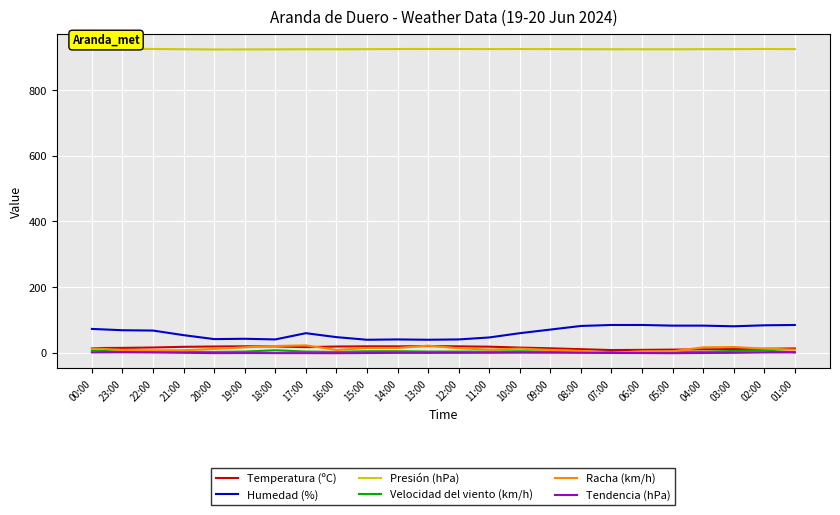

Read the Tendencia (hPa) value at 20:00.

-0.7